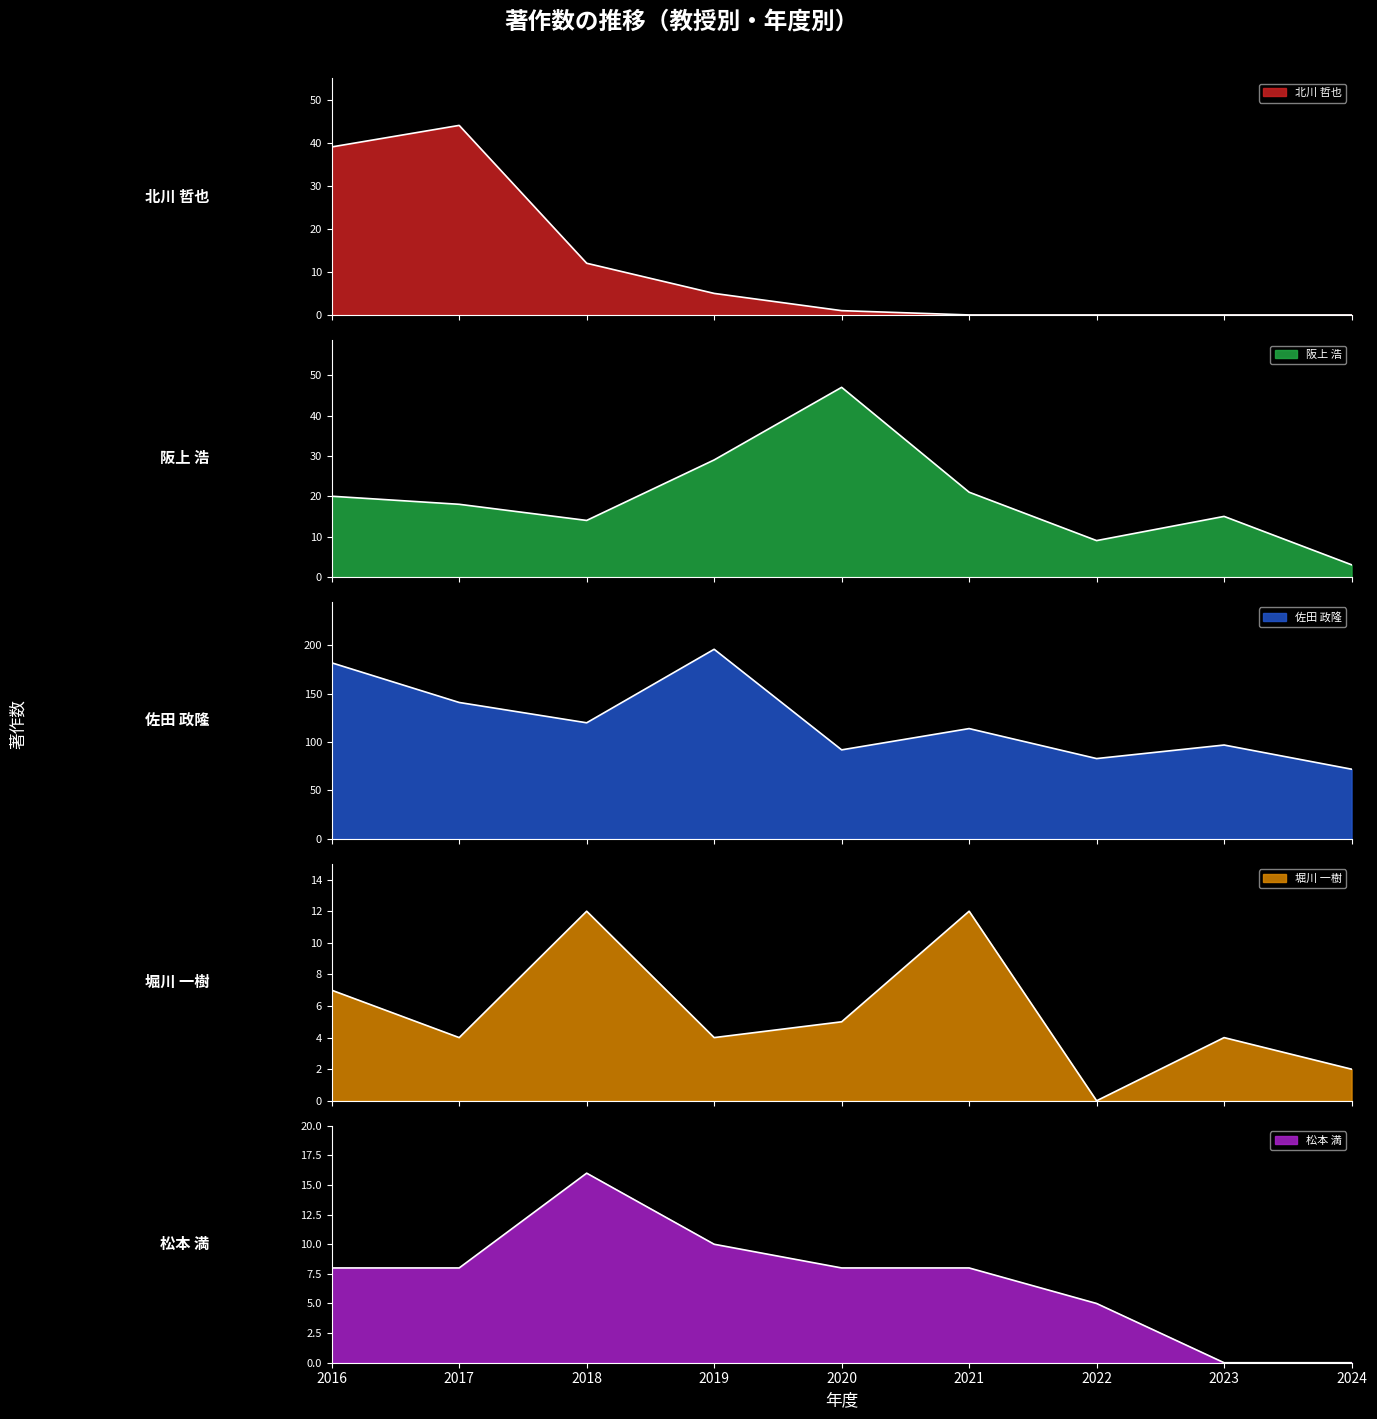

Where do 堀川 一樹 and 北川 哲也 first cross each other?

2019 and 2020